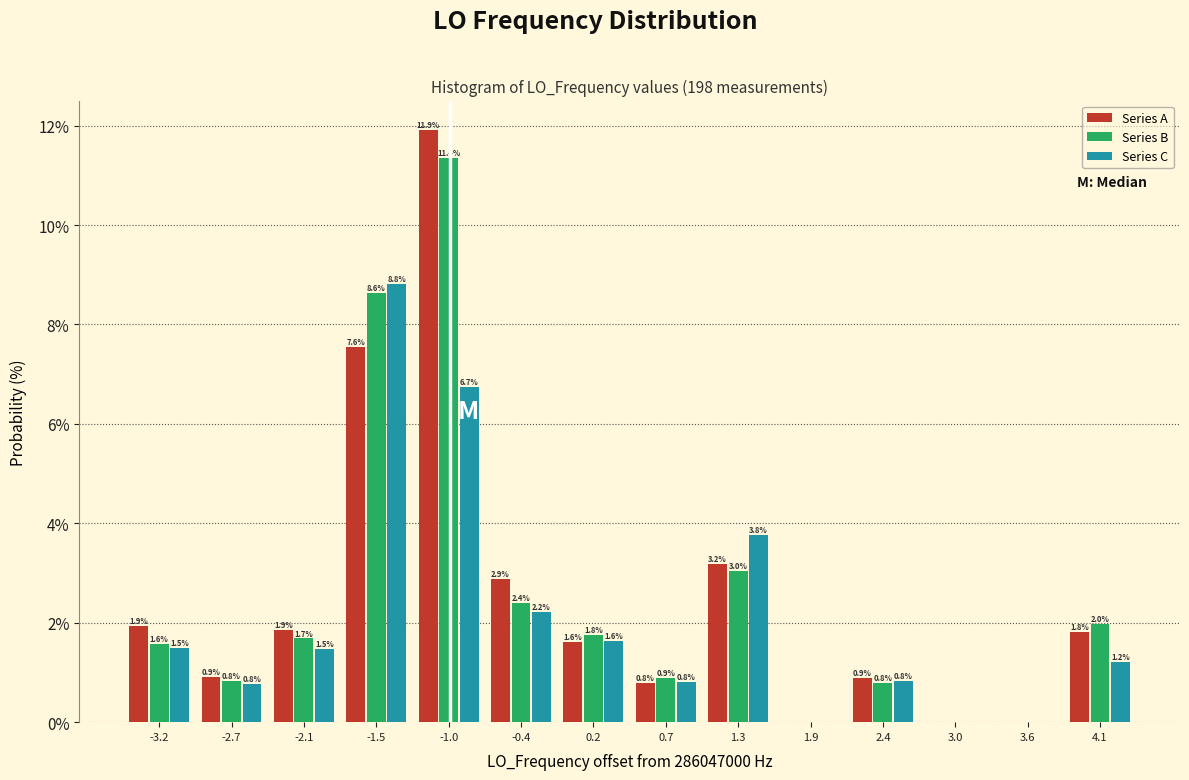

Reading left to right, extract all data points from this chart.

Series A: -3.2=1.9	-2.7=0.9	-2.1=1.9	-1.5=7.6	-1.0=11.9	-0.4=2.9	0.2=1.6	0.7=0.8	1.3=3.2	1.9=0.0	2.4=0.9	3.0=0.0	3.6=0.0	4.1=1.8
Series B: -3.2=1.6	-2.7=0.8	-2.1=1.7	-1.5=8.6	-1.0=11.4	-0.4=2.4	0.2=1.8	0.7=0.9	1.3=3.0	1.9=0.0	2.4=0.8	3.0=0.0	3.6=0.0	4.1=2.0
Series C: -3.2=1.5	-2.7=0.8	-2.1=1.5	-1.5=8.8	-1.0=6.7	-0.4=2.2	0.2=1.6	0.7=0.8	1.3=3.8	1.9=0.0	2.4=0.8	3.0=0.0	3.6=0.0	4.1=1.2